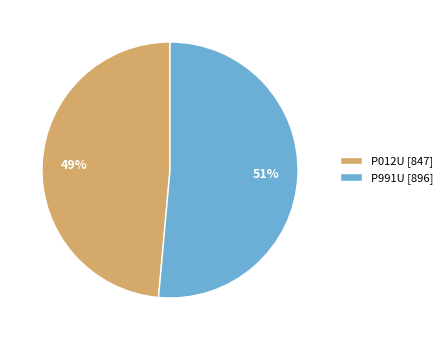

What is the majority slice?

P991U